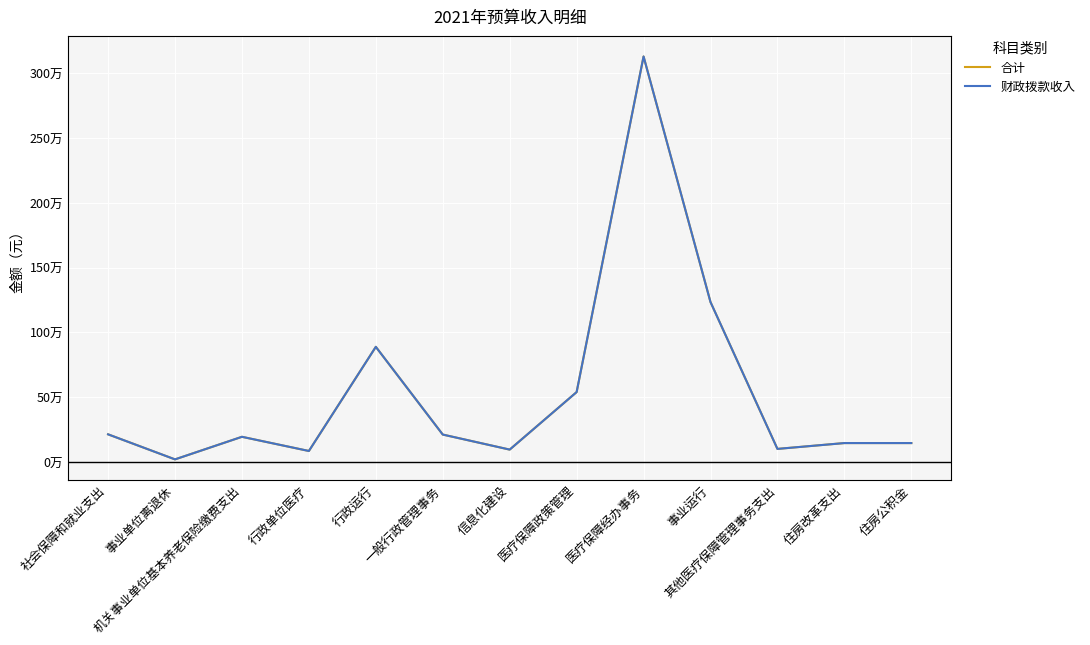

Is this an area chart (filled region under the line)?

No